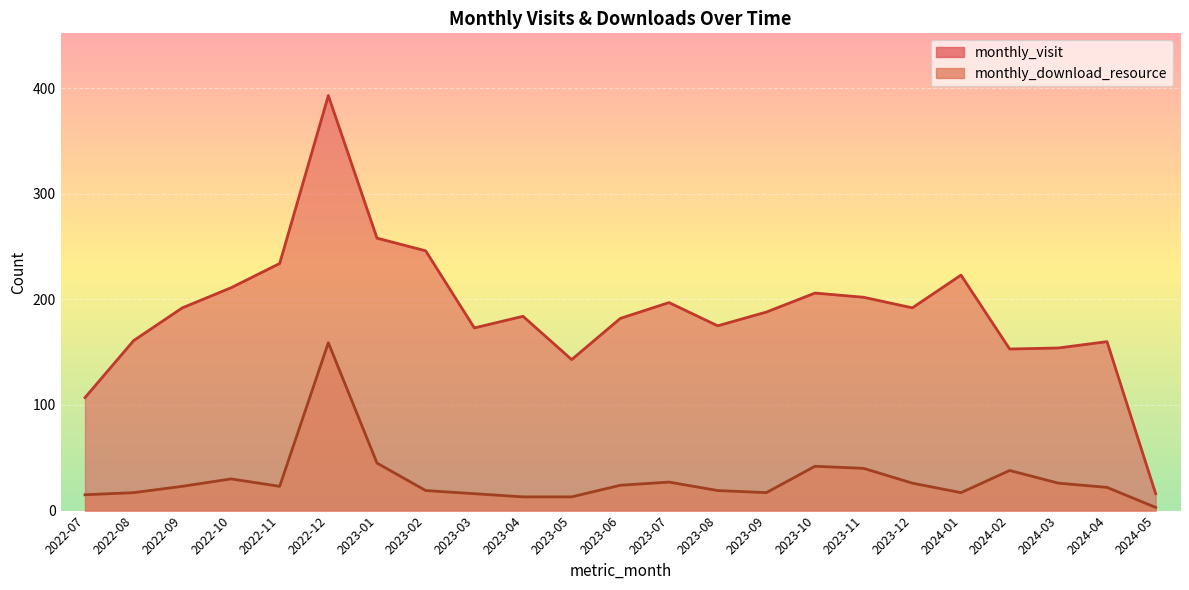

How many data points does each series have?

23